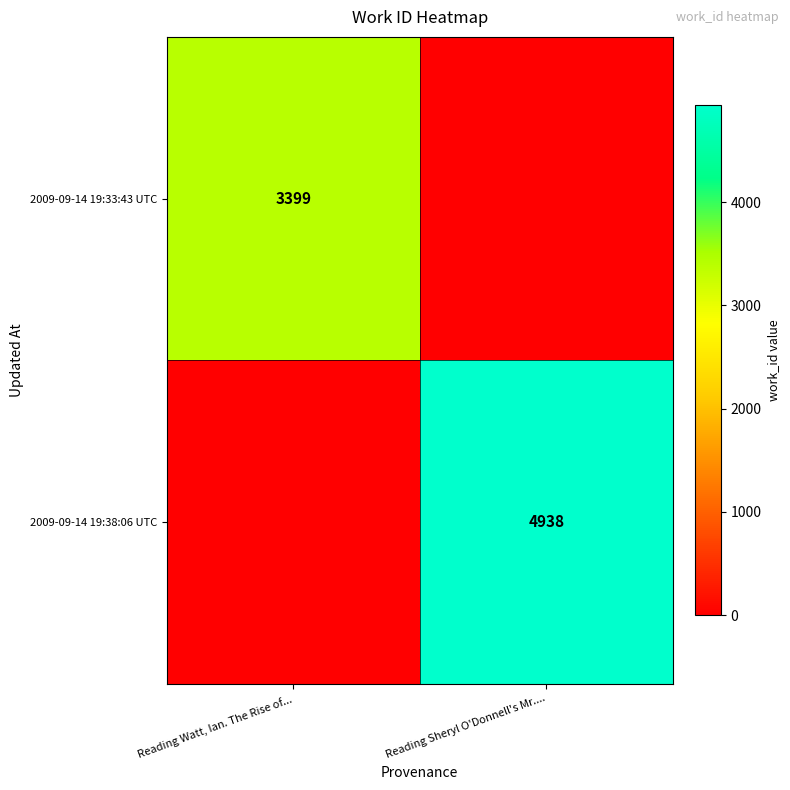

True or false: 2009-09-14 19:38:06 UTC has a value of 8486 at Reading Sheryl O'Donnell's Mr.....

False